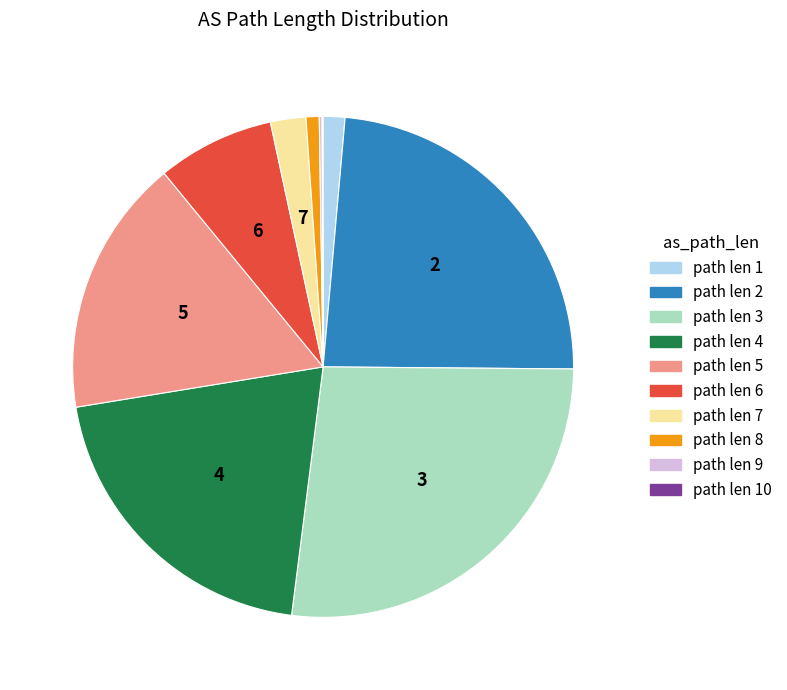

Does any single category account for the majority?

No